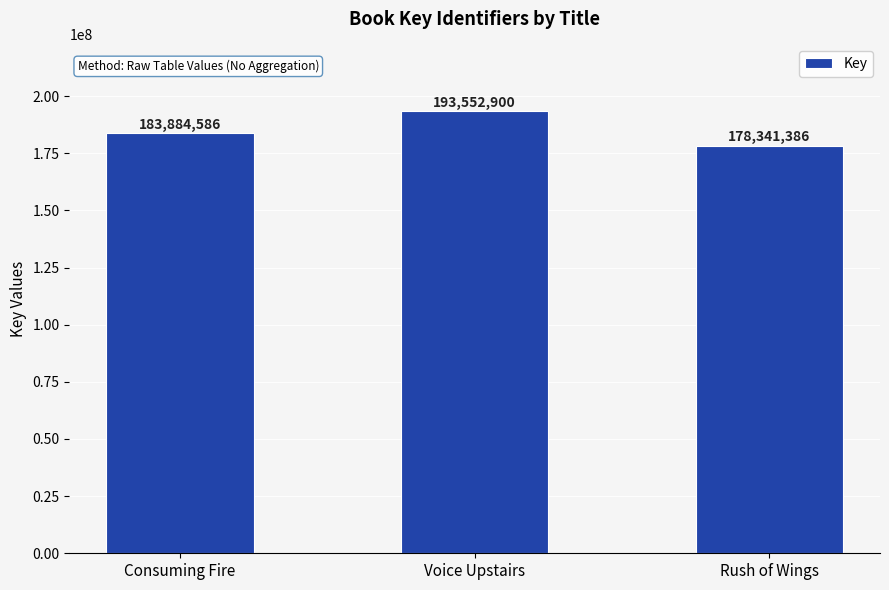

What is the minimum value shown in the chart?

178341386